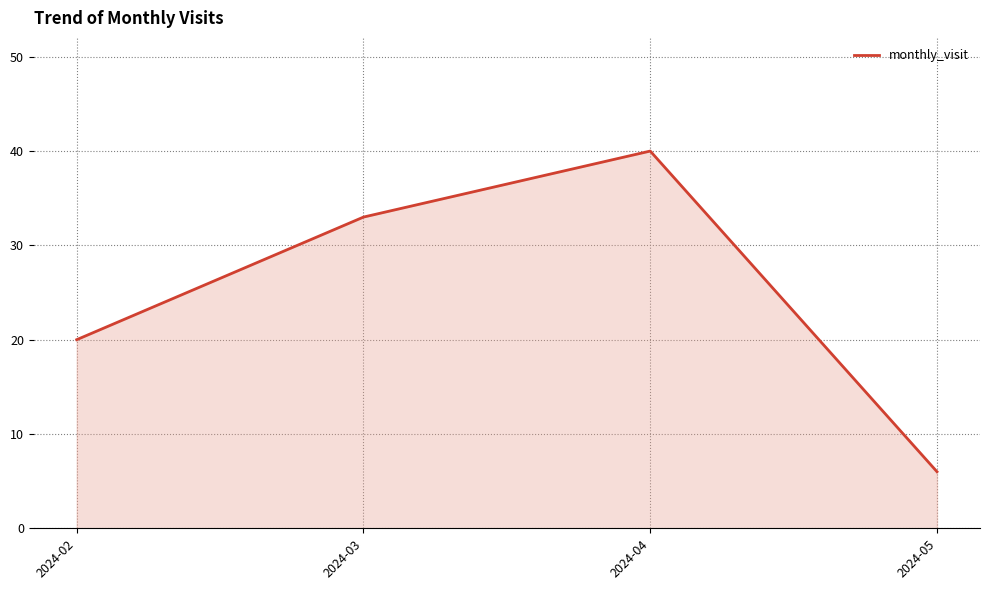

Approximately how many times larger is the value at 2024-03 compared to 2024-04?

0.8